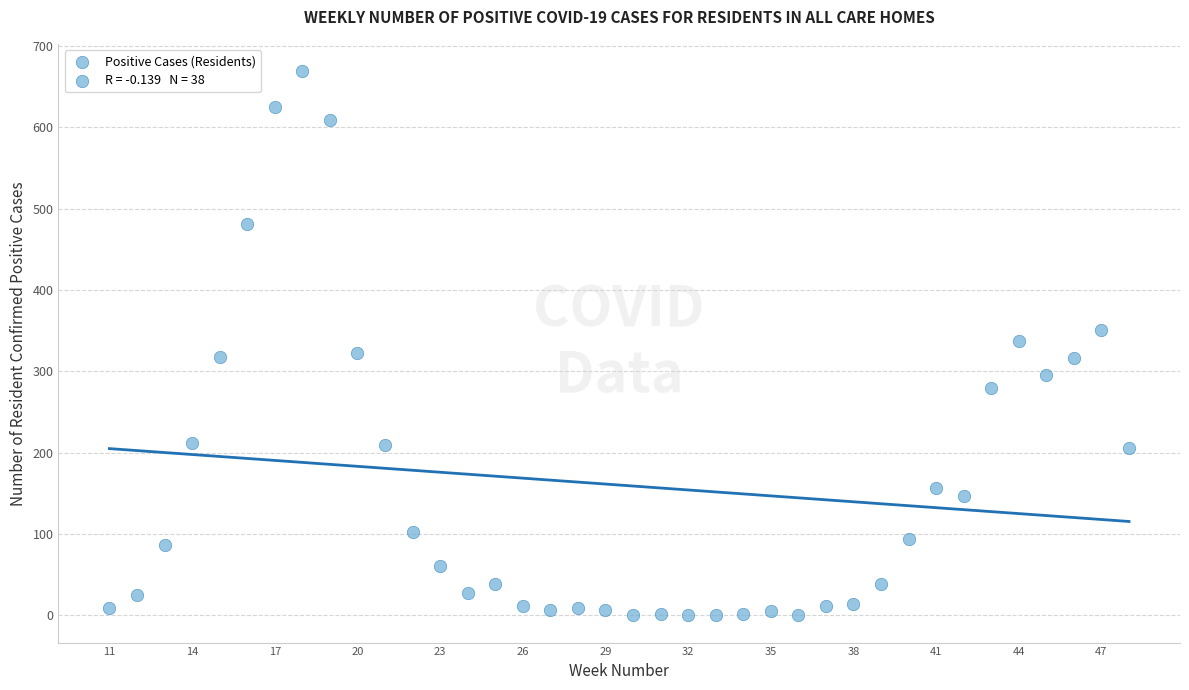

What is the range of X values (max minus min)?

37